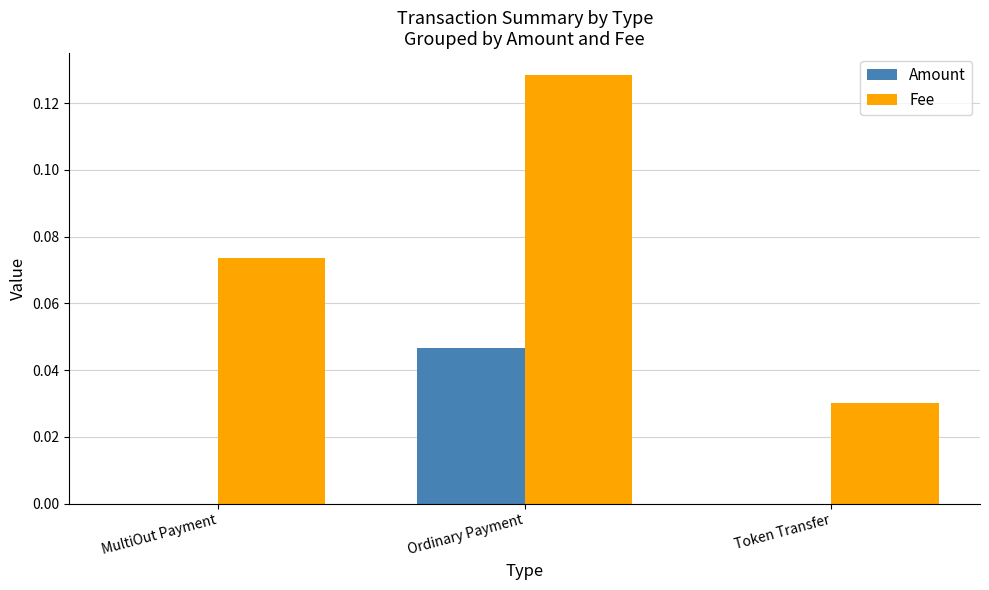

Which series has the largest total across all categories?

Fee